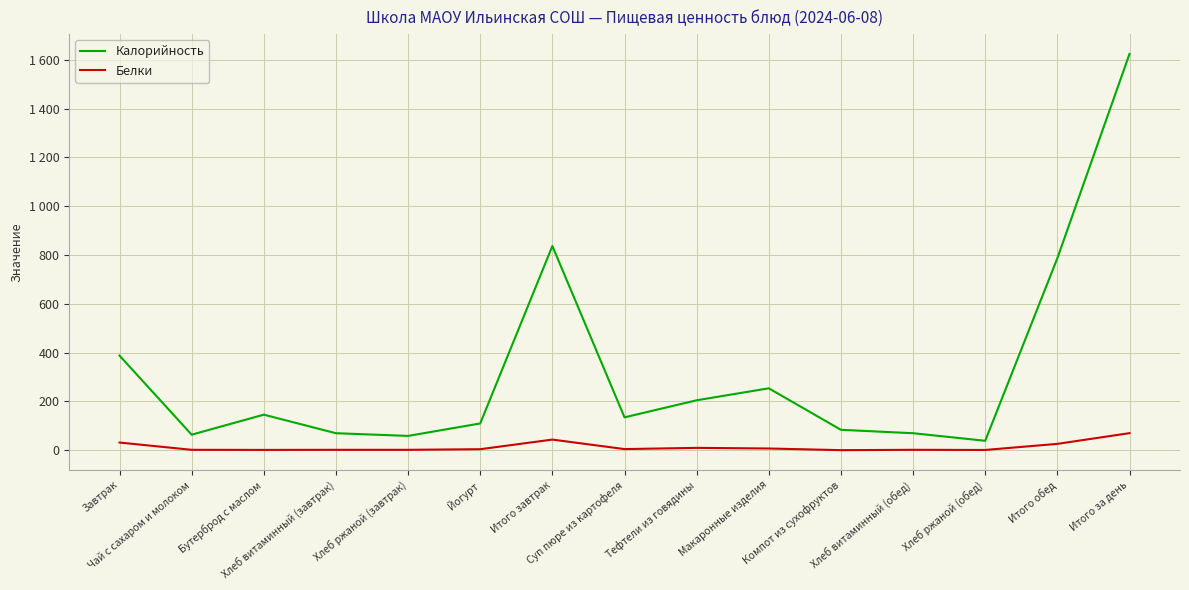

At Тефтели из говядины, list the series in order from smallest to largest.

Белки, Калорийность